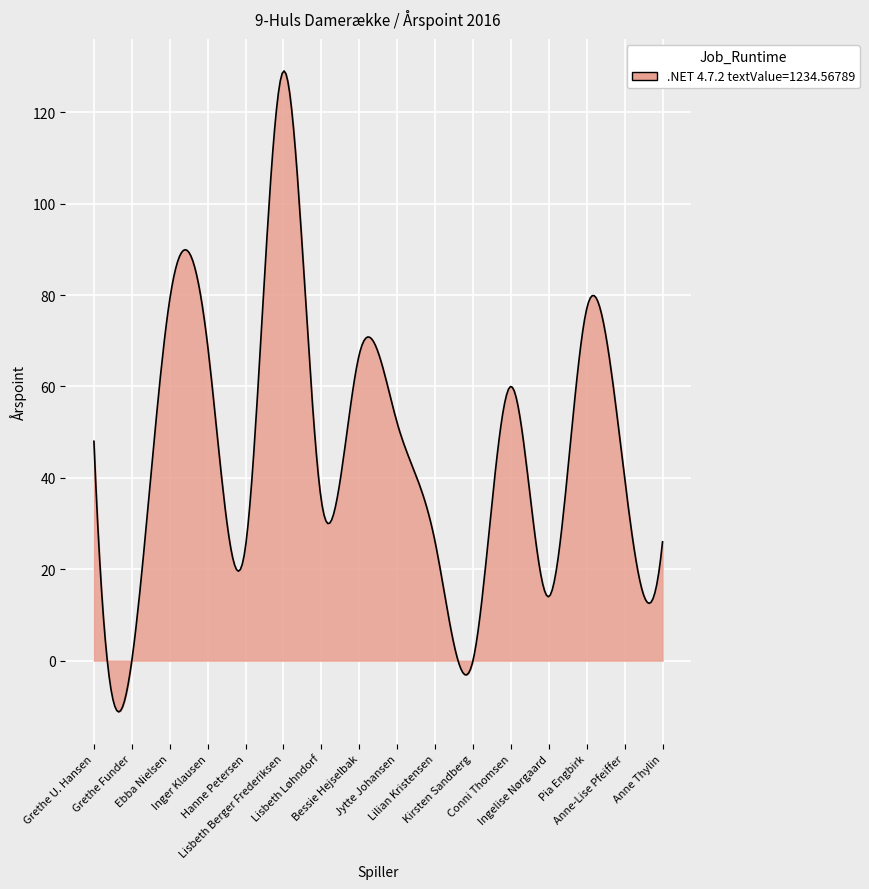

What is the maximum value shown in the chart?

129.0